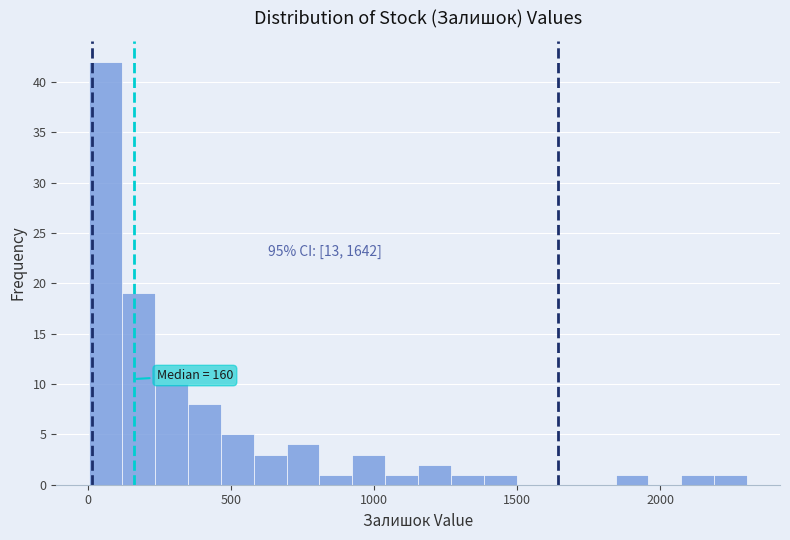

Read against the x-axis, roughly where is the centre of the tallest bar?

50